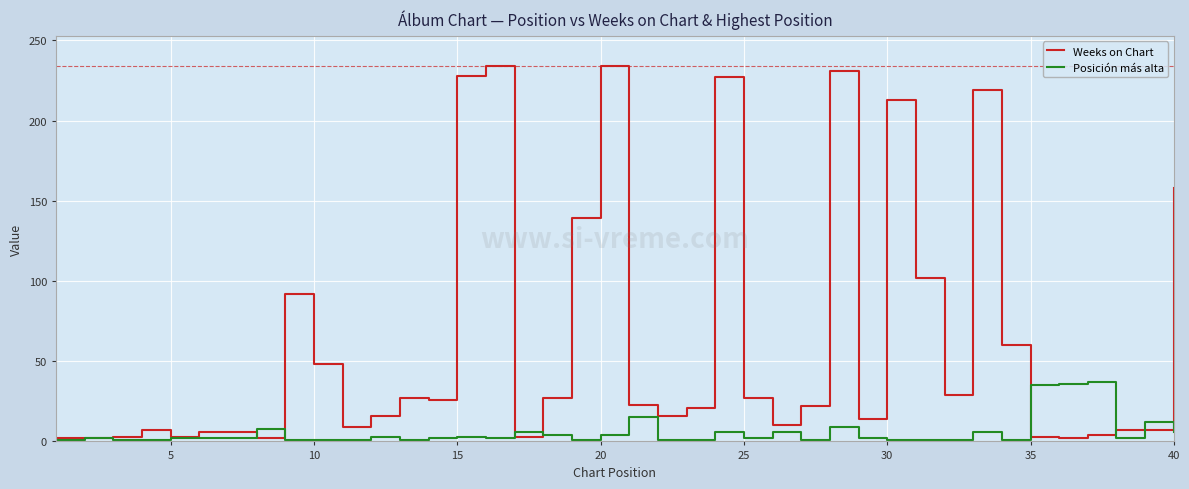

What is the average value of the Posición más alta series?

6